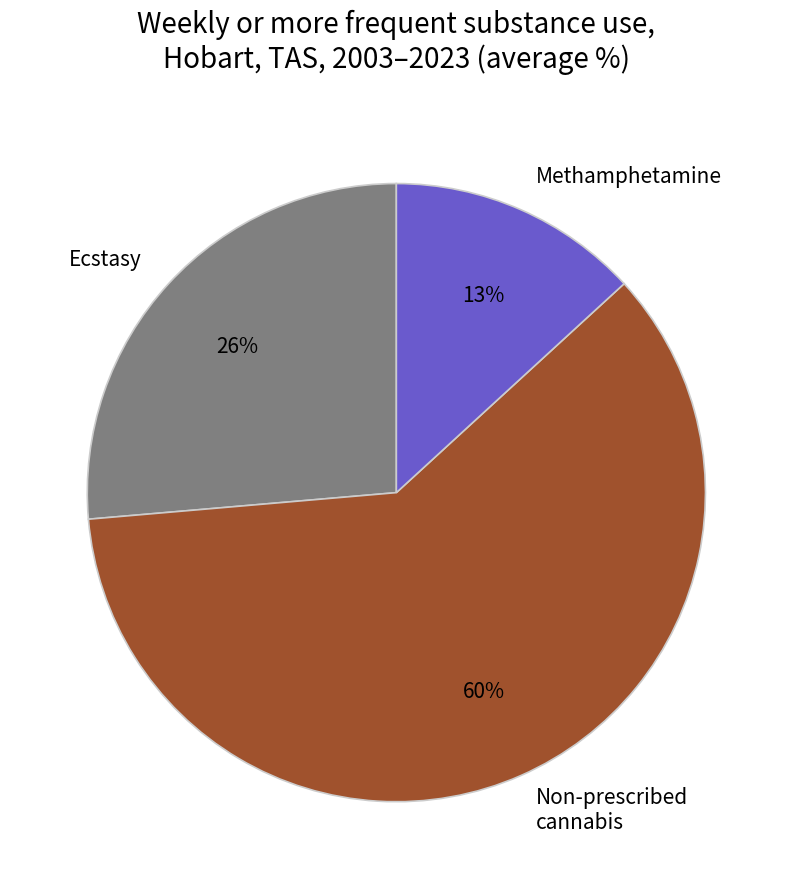

True or false: Ecstasy accounts for 26% of the total.

True